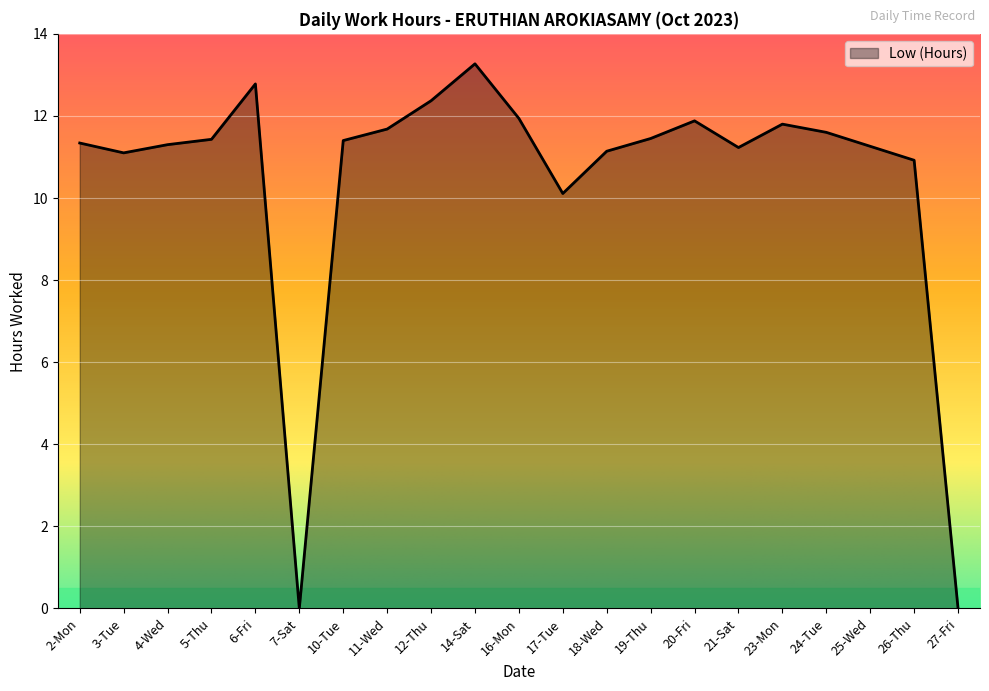

How many lines are shown in the chart?

1